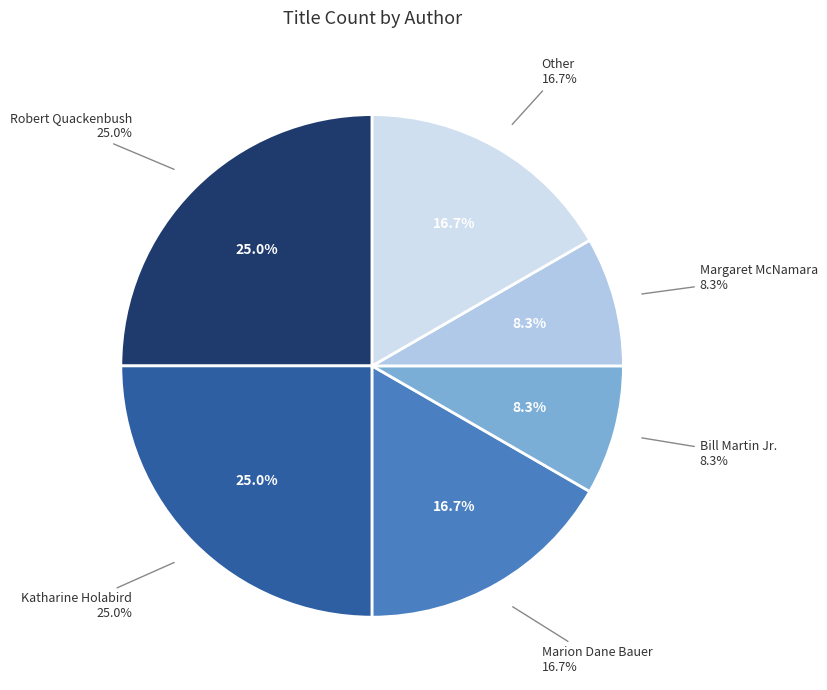

How many slices are in this pie chart?

6